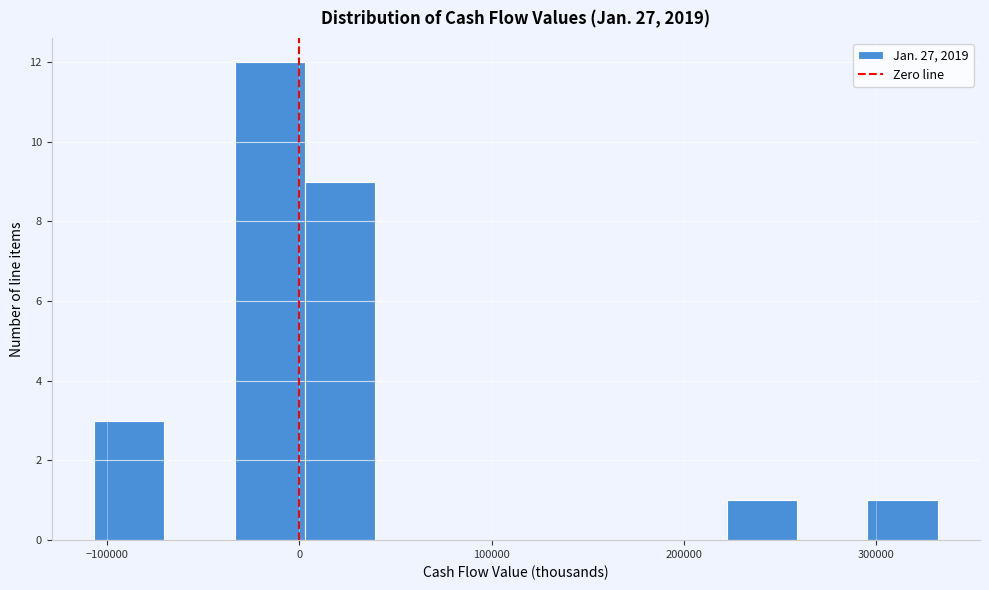

Read against the x-axis, roughly where is the centre of the tallest bar?

-20000